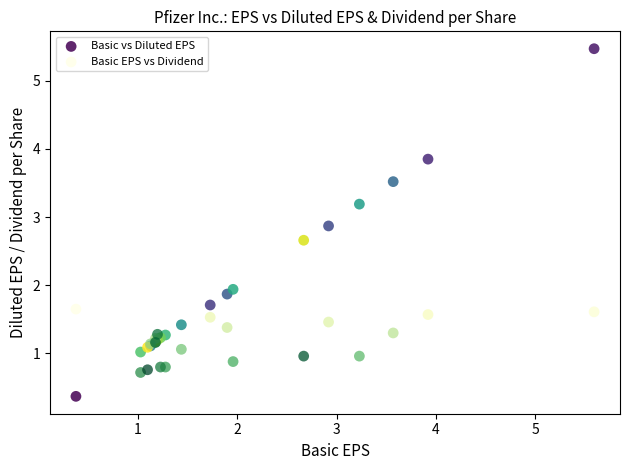

Which series contains the highest Y value?

Basic vs Diluted EPS